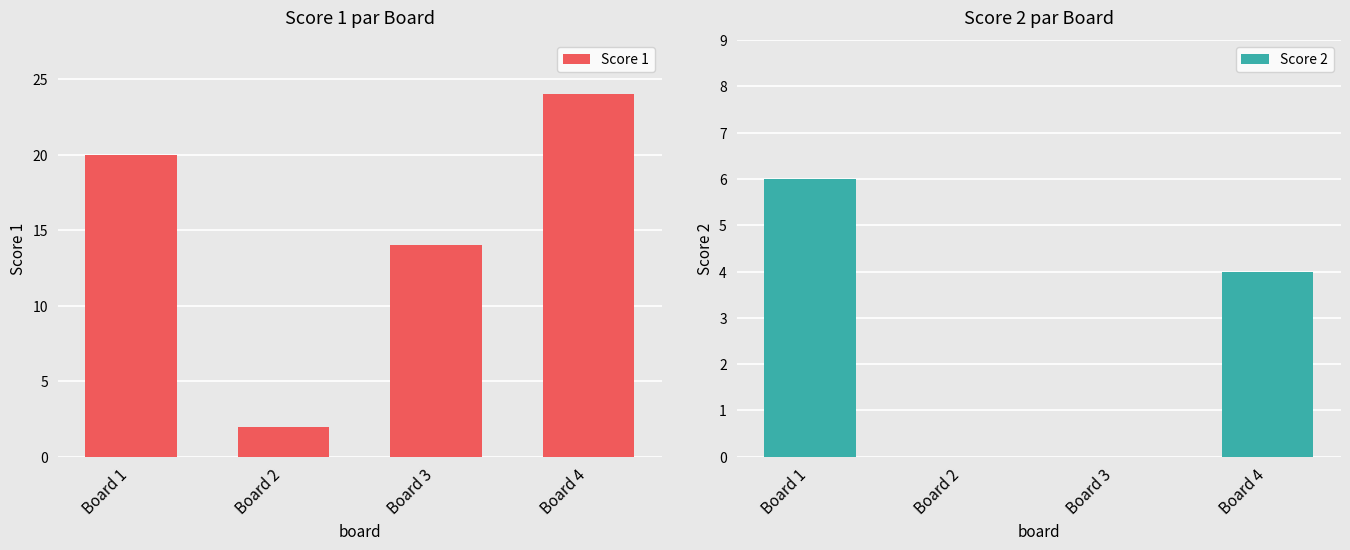

What is the minimum value for Score 1?

2